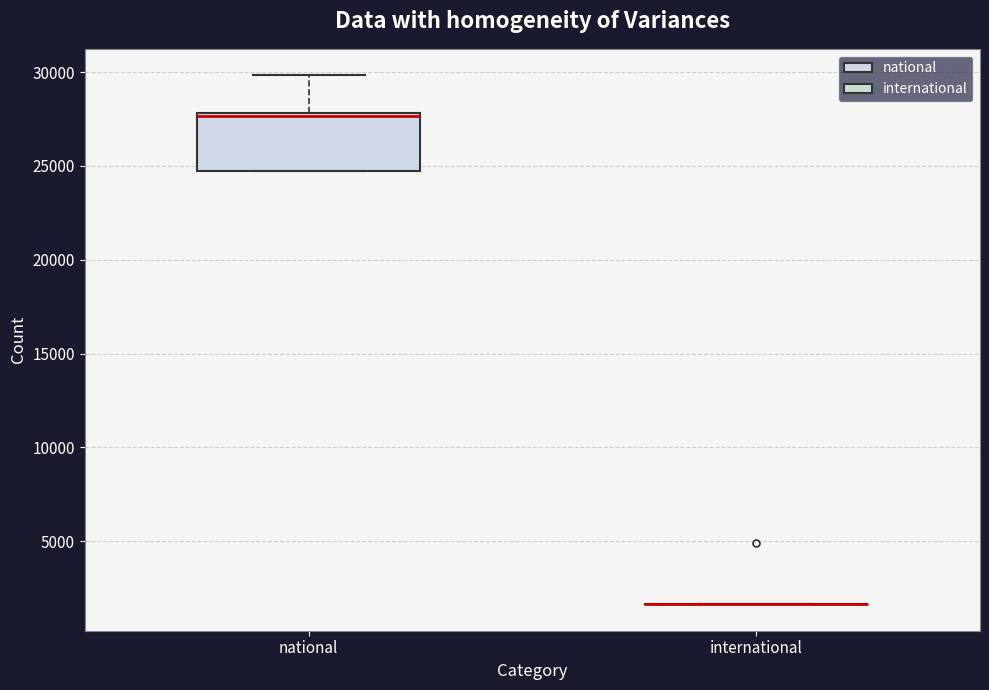

Comparing the boxes themselves (not the whiskers), which one is the tallest?

national